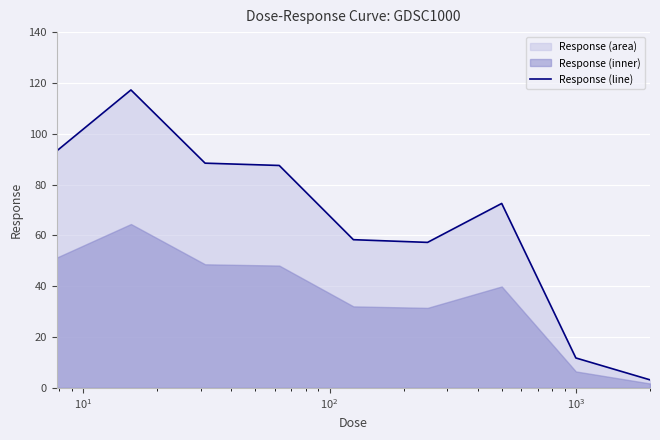

What is the maximum value for Response (line)?

117.2